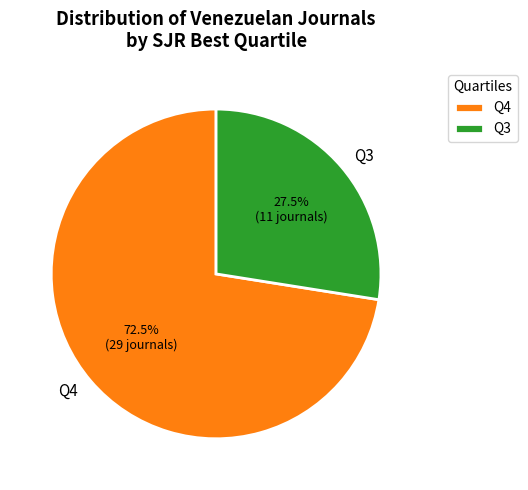

Rank the categories by value from lowest to highest.

Q3, Q4